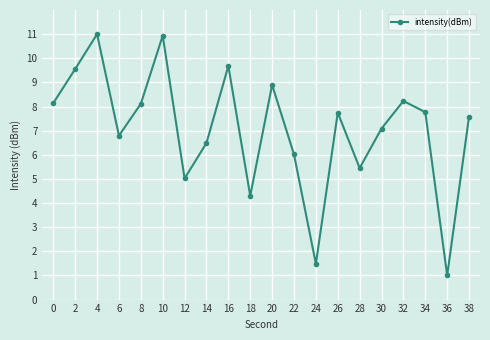

What is the value of the 6th point from the left?

10.9